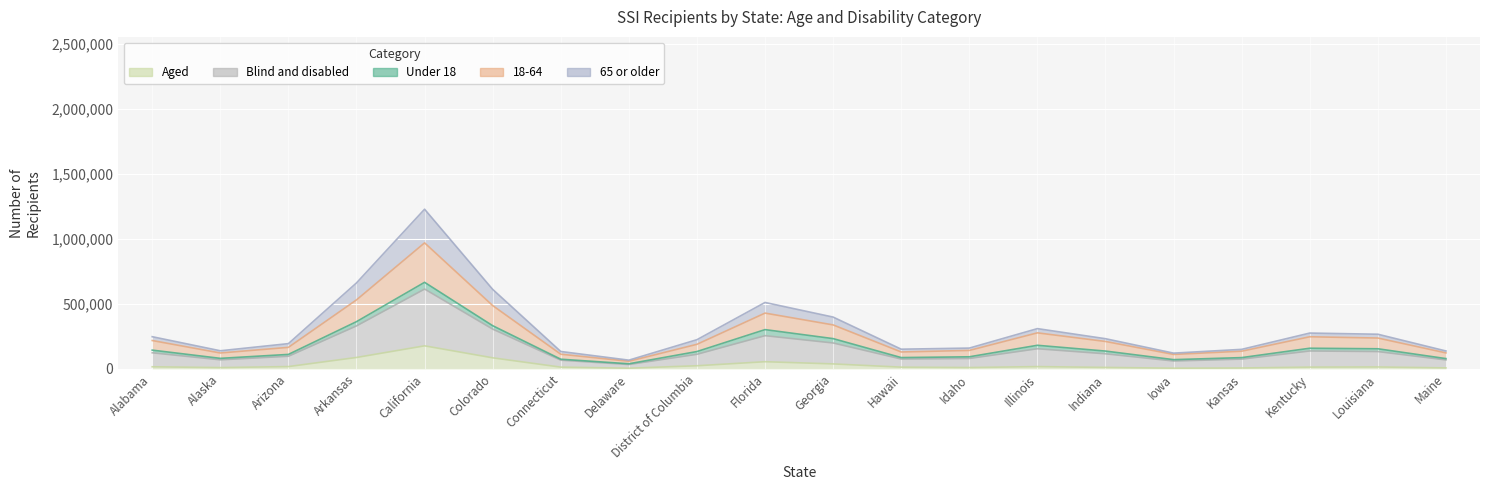

What are all the series names shown in the legend?

Under 18, 18-64, 65 or older, Blind and disabled, Aged